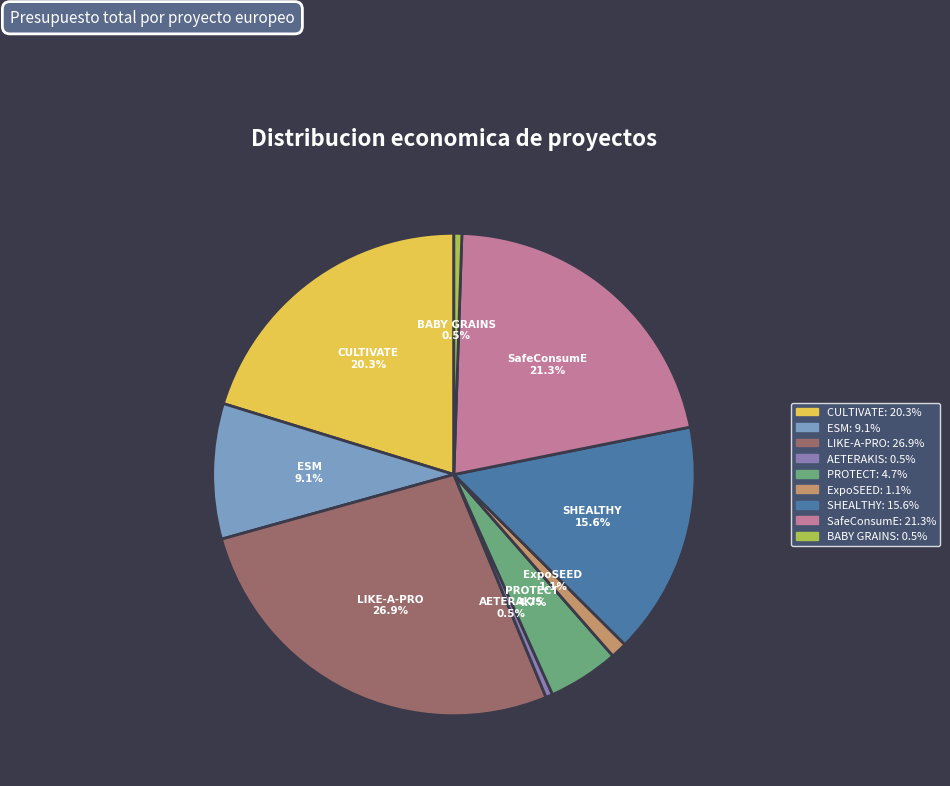

What portion of the pie excludes AETERAKIS?

99.5%